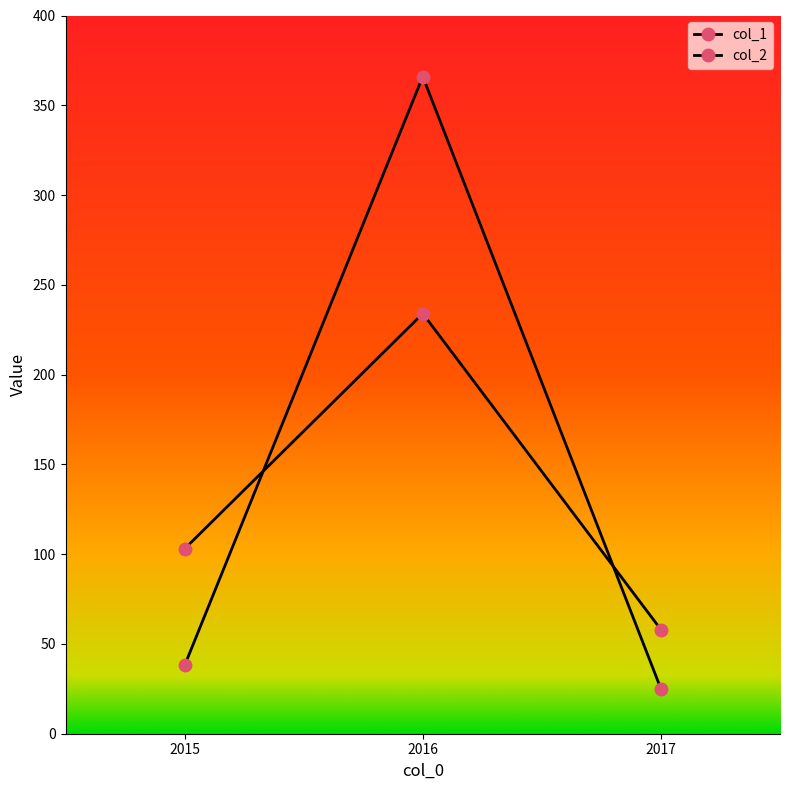

Where is col_1 nearest to the value 195?

2015